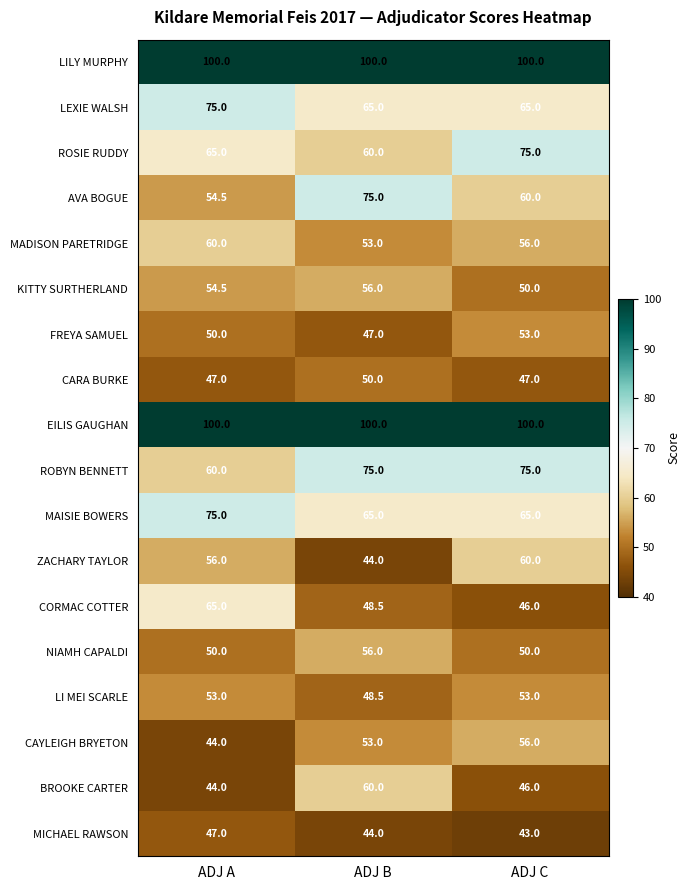

At how many categories does at least one series exceed 61?

3